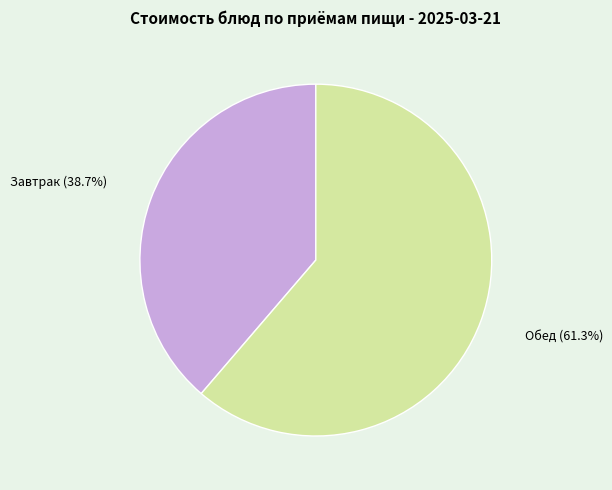

Is there a majority slice in this chart?

Yes